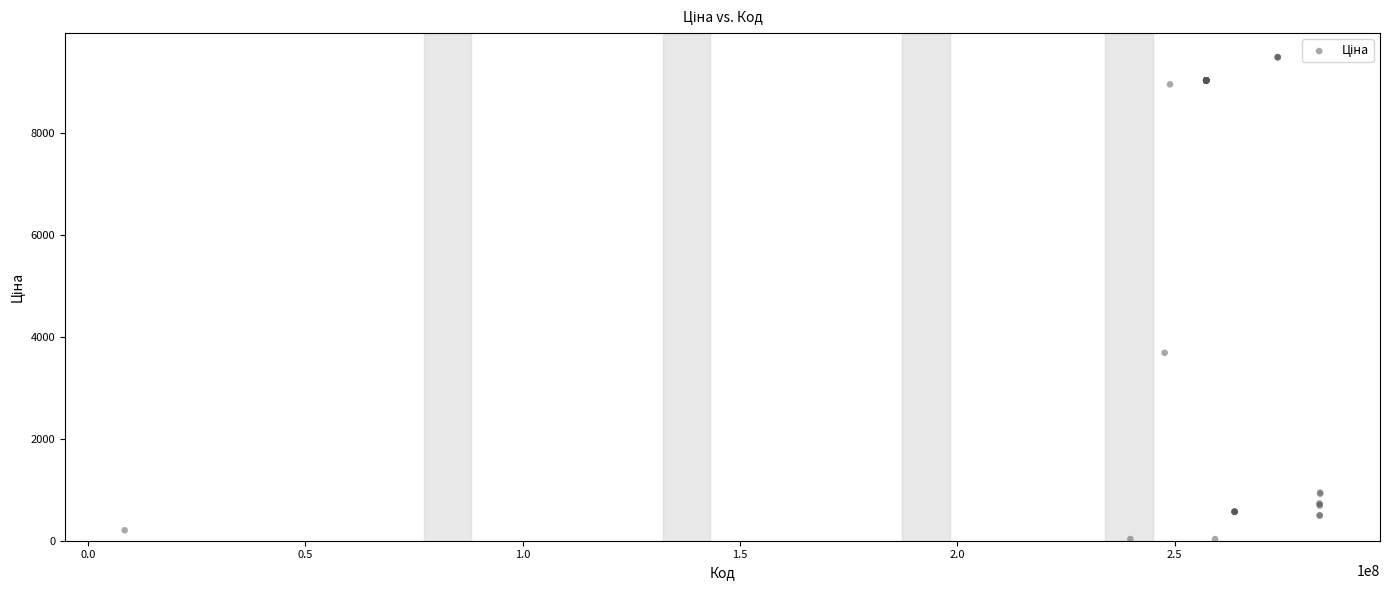

What Y value in the scatter plot is closest to 4760?

3687.1